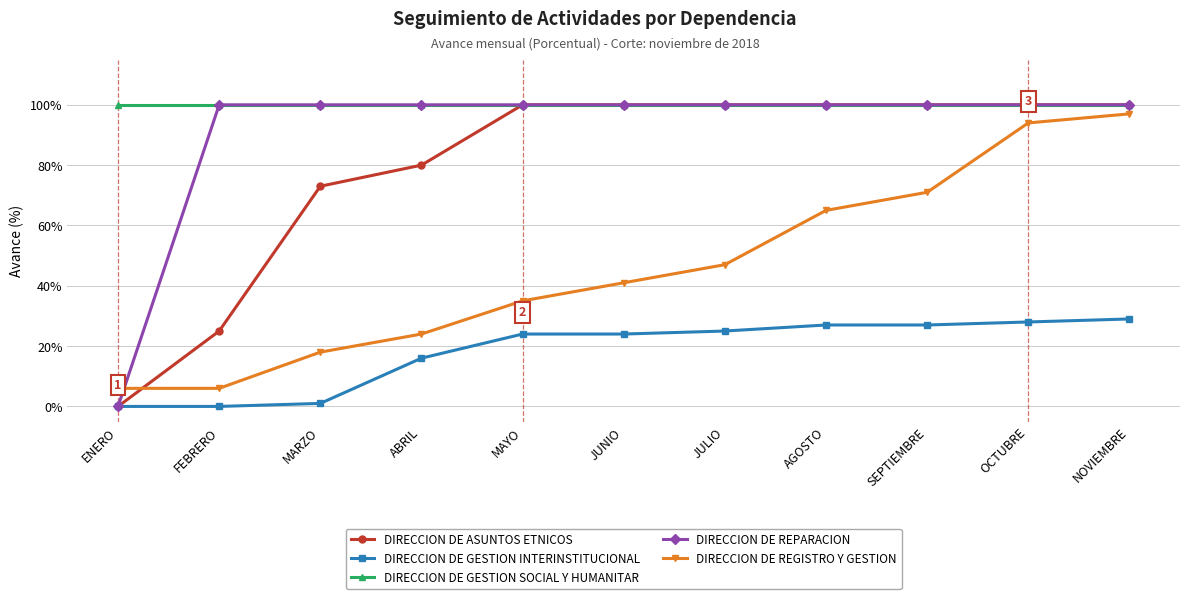

Reading left to right, list all the values displayed in this chart.

DIRECCION DE ASUNTOS ETNICOS: 0	25	73	80	100	100	100	100	100	100	100
DIRECCION DE GESTION INTERINSTITUCIONAL: 0	0	1	16	24	24	25	27	27	28	29
DIRECCION DE GESTION SOCIAL Y HUMANITAR: 100	100	100	100	100	100	100	100	100	100	100
DIRECCION DE REPARACION: 0	100	100	100	100	100	100	100	100	100	100
DIRECCION DE REGISTRO Y GESTION: 6	6	18	24	35	41	47	65	71	94	97